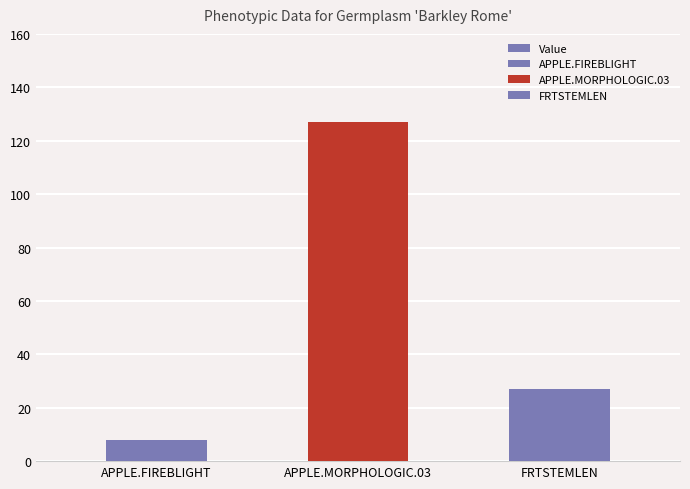

What is the maximum value shown in the chart?

127